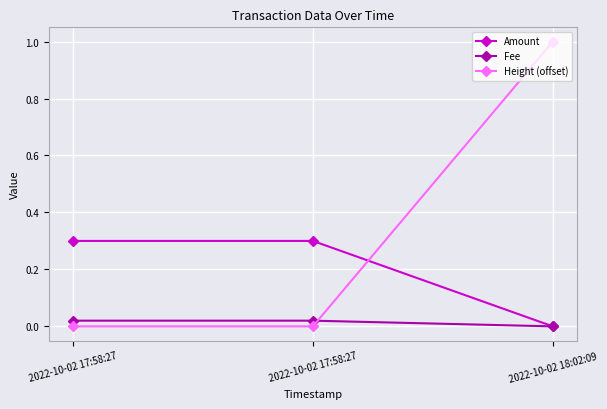

What is the spread (max minus min) of values at 2022-10-02 18:02:09?

1.0